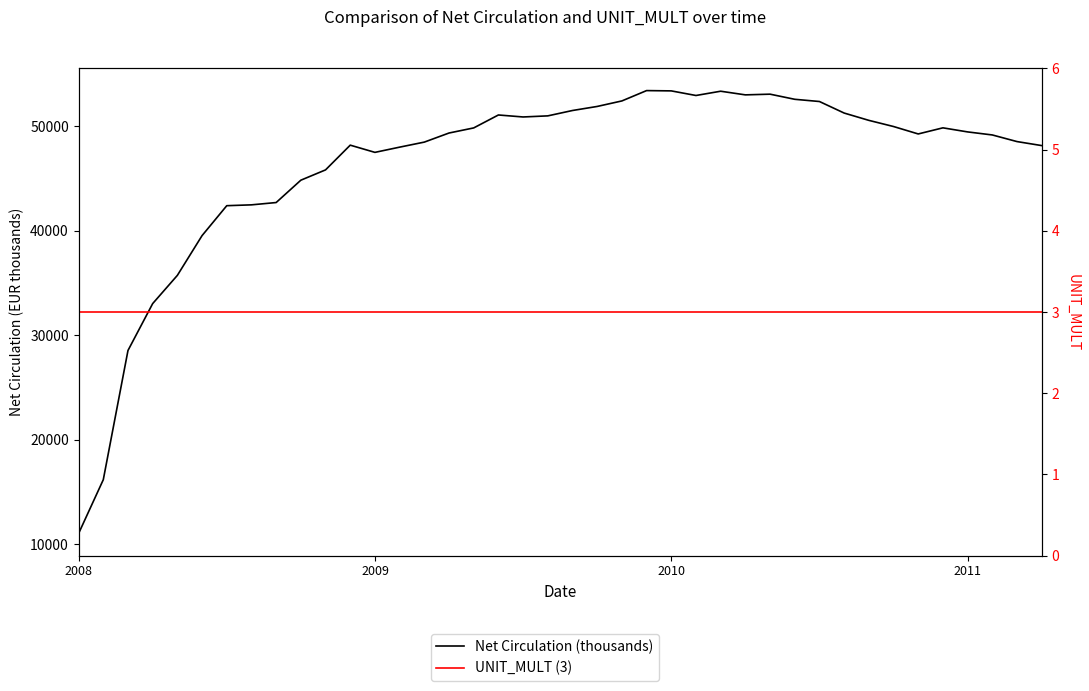

Which series has the largest total across all categories?

Net Circulation (thousands)